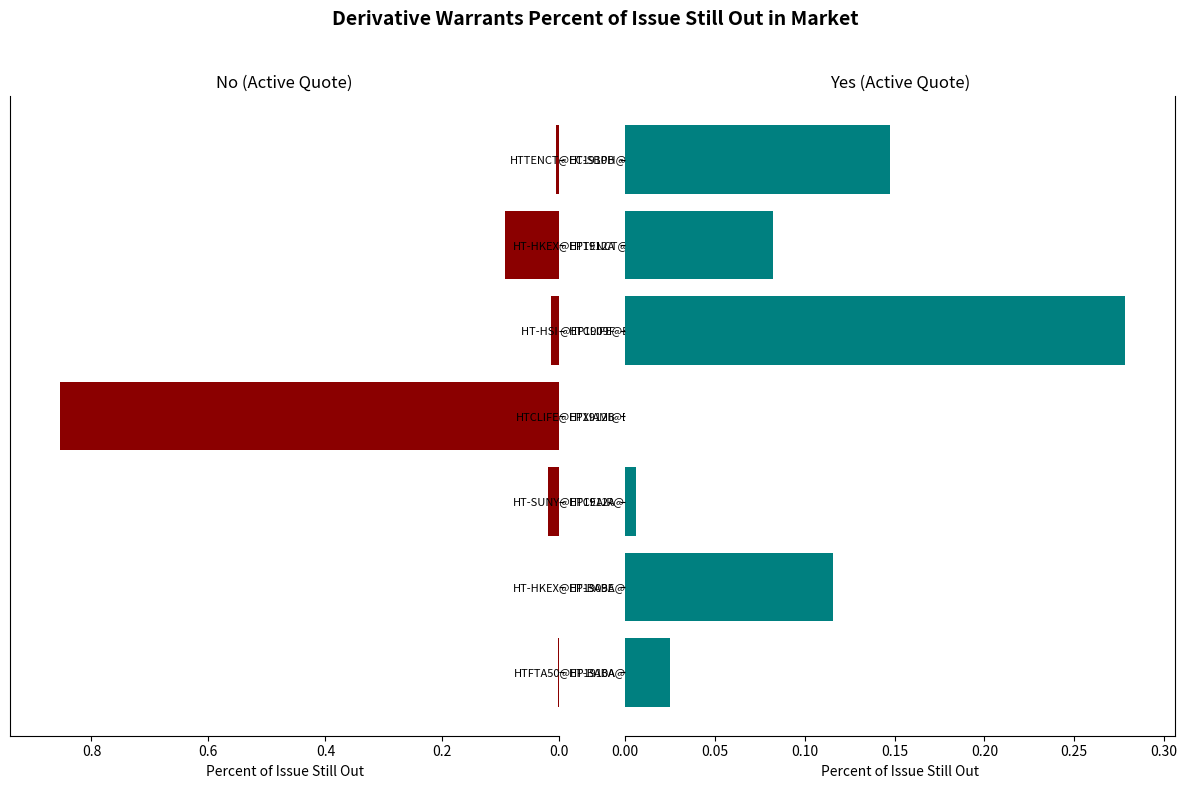

What is the difference between the maximum and minimum values in the Yes (Active Quote) series?

0.3